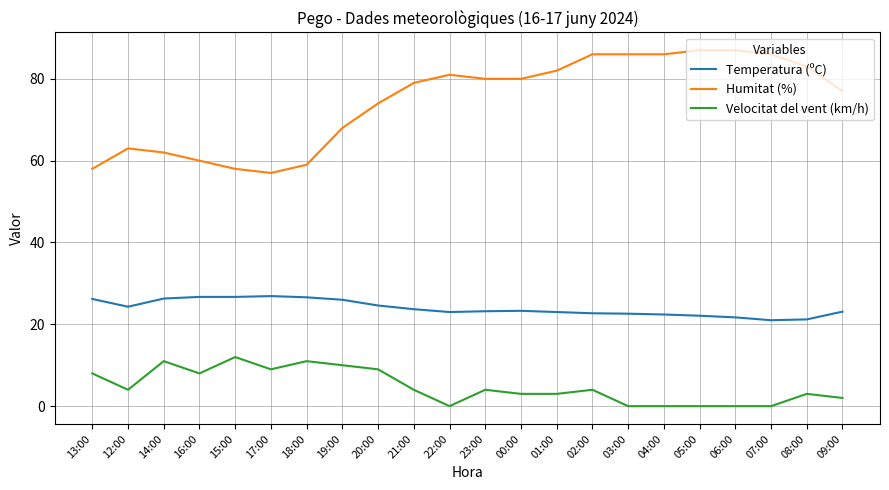

What is the total value across all series at 23:00?

107.2